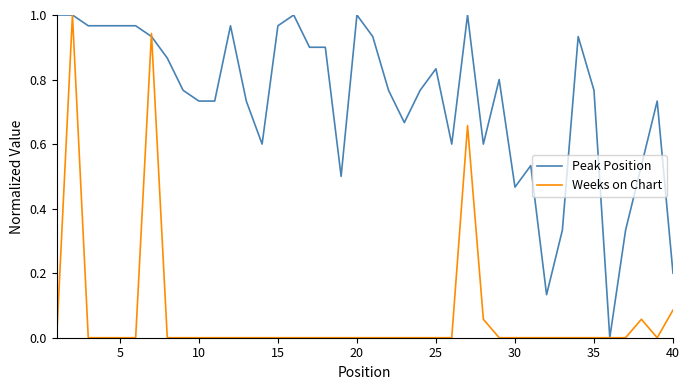

Rank the series by their average value, from lowest to highest.

Weeks on Chart, Peak Position